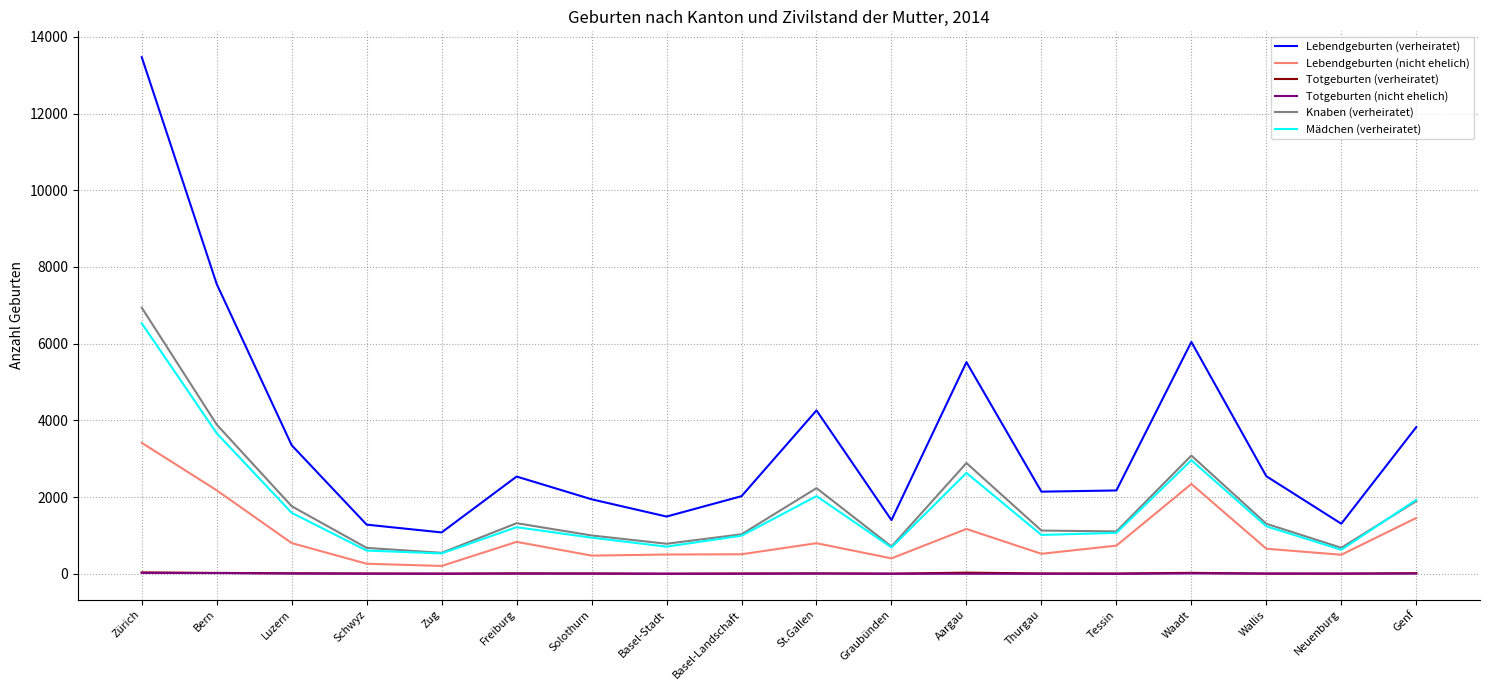

Which series changed the most between Basel-Stadt and Aargau?

Lebendgeburten (verheiratet)